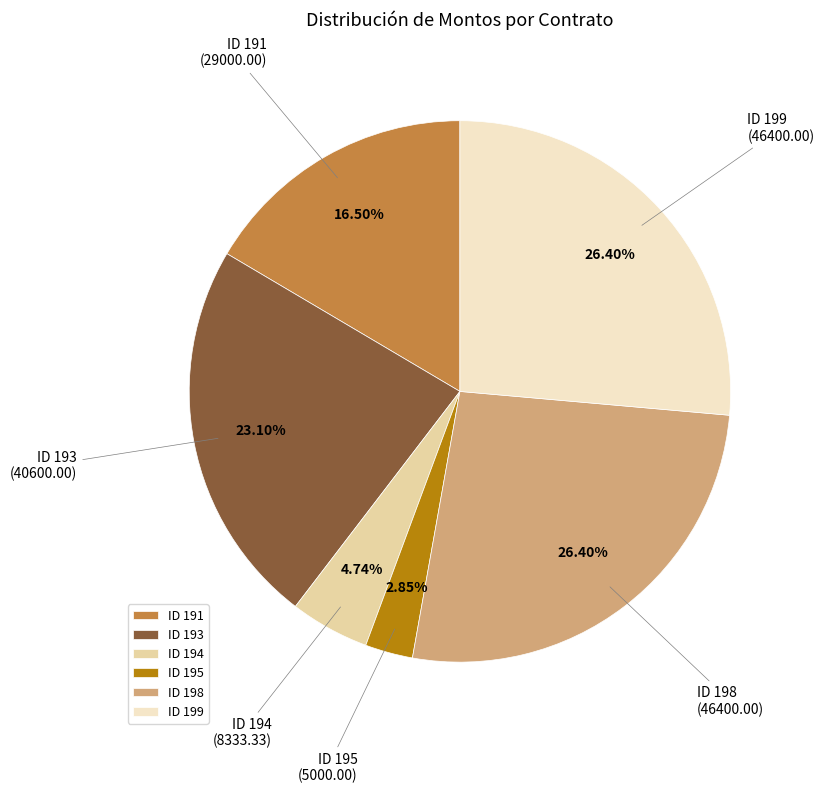

Count the number of slices in the pie.

6